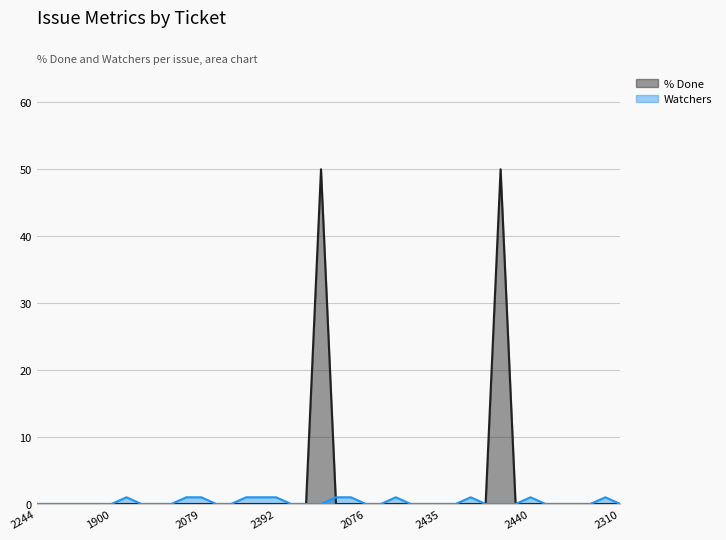

What are all the series names shown in the legend?

% Done, Watchers